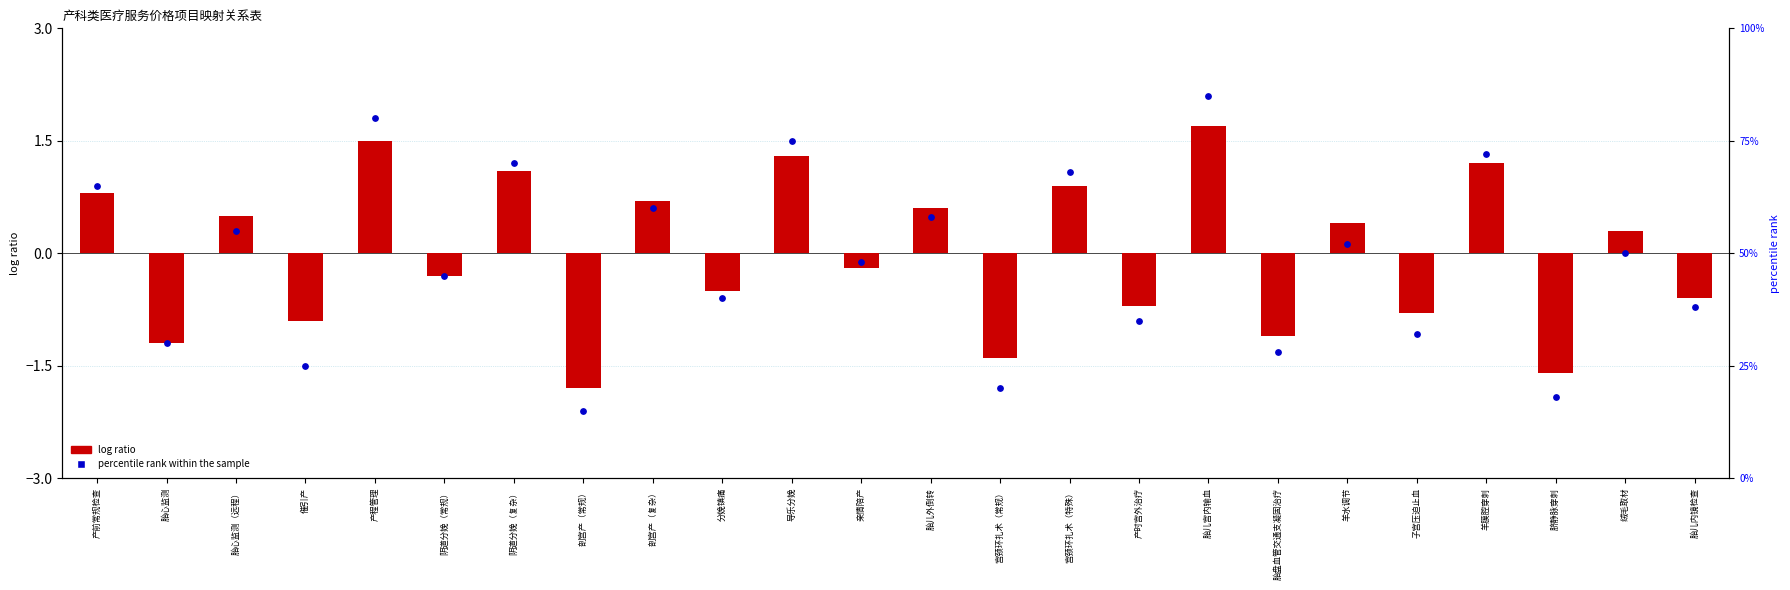

What is the total value across all series at 导乐分娩?

76.3